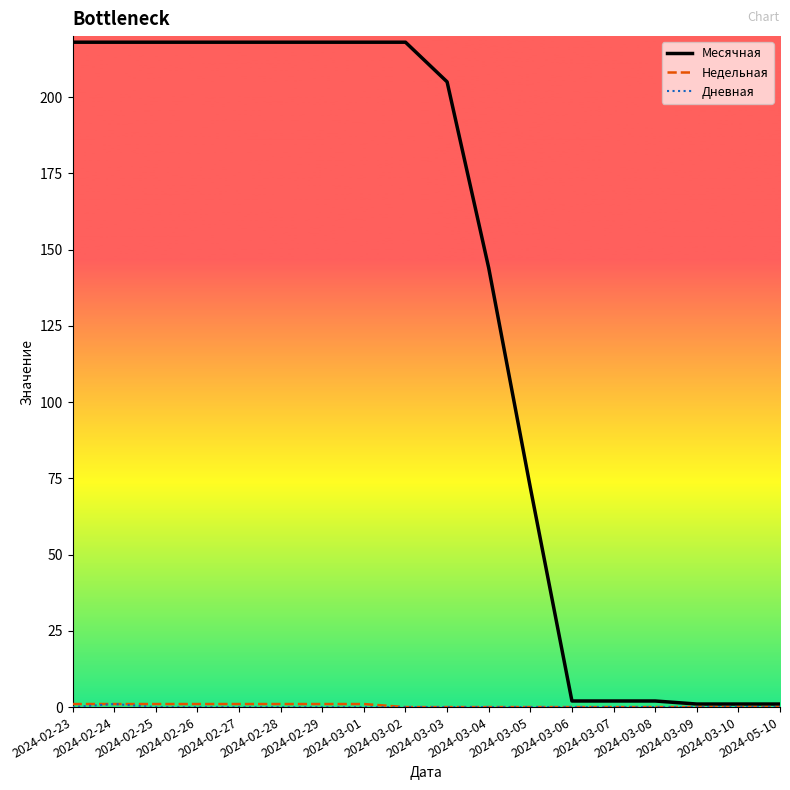

What position from the left is 2024-02-24?

2